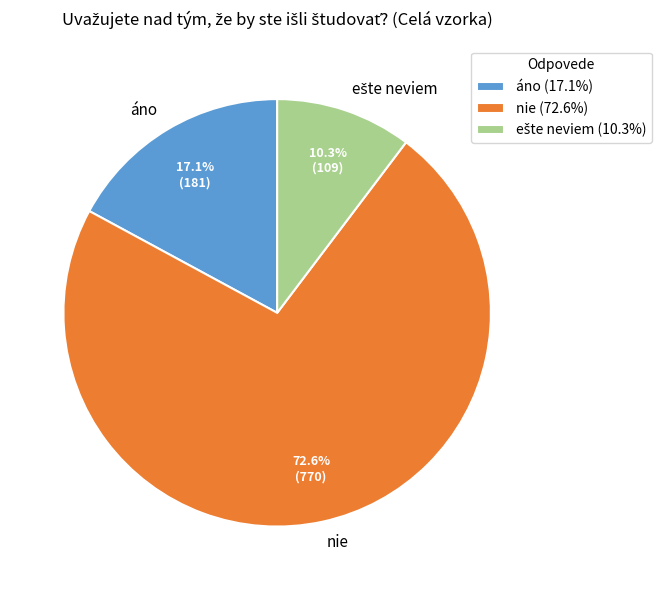

Do áno and nie together represent more than half of the pie?

Yes